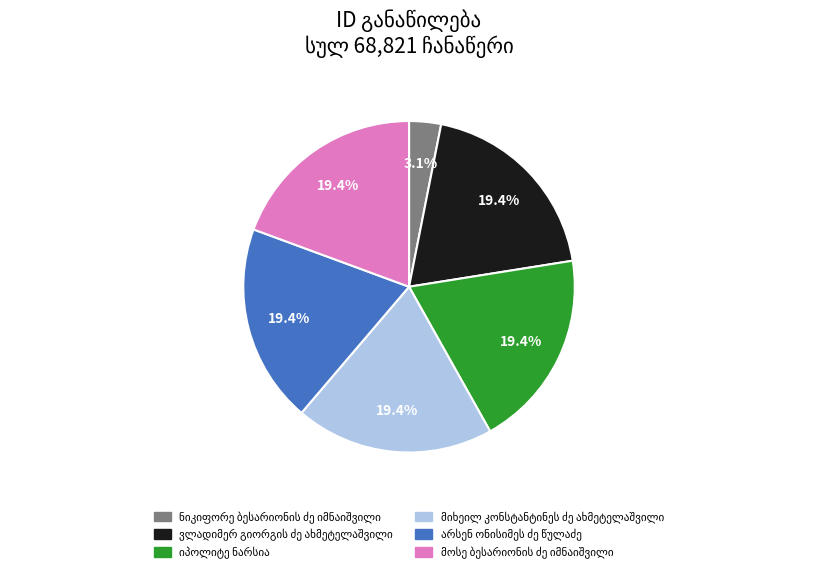

Is there a majority slice in this chart?

No